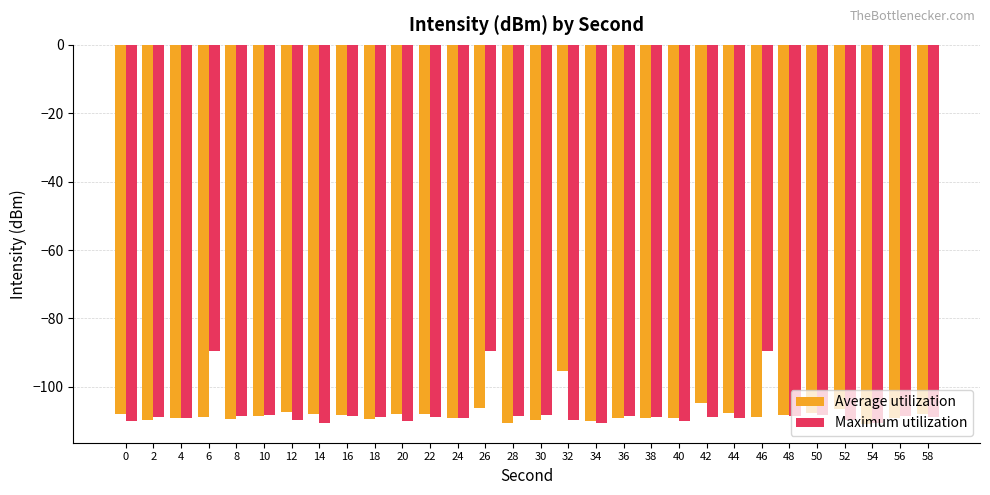

What is the maximum value for Average utilization?

-95.2